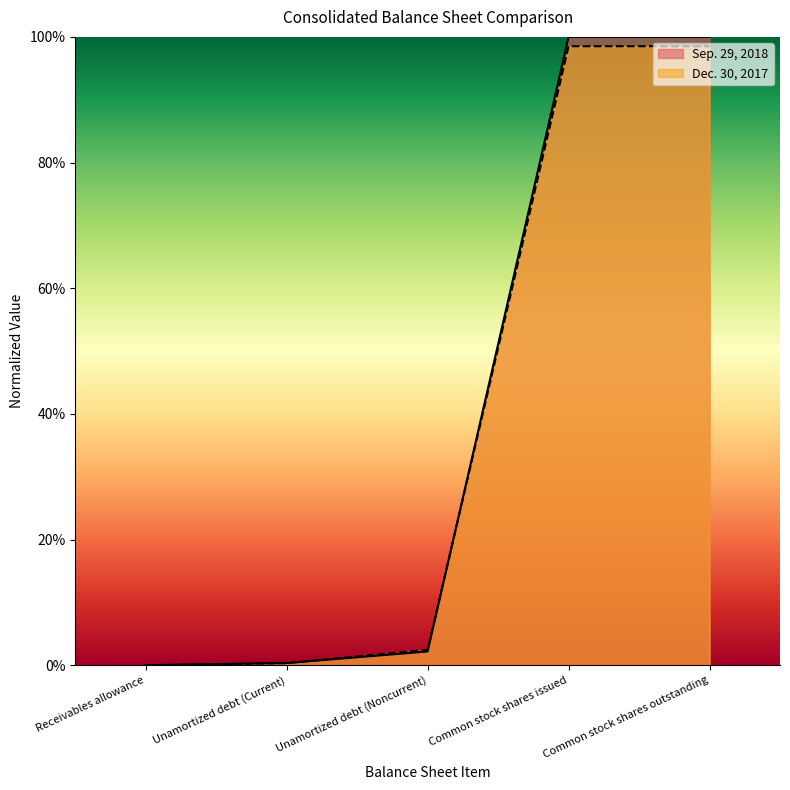

Which has a higher value, Unamortized debt (Noncurrent) or Unamortized debt (Current)?

Unamortized debt (Noncurrent)